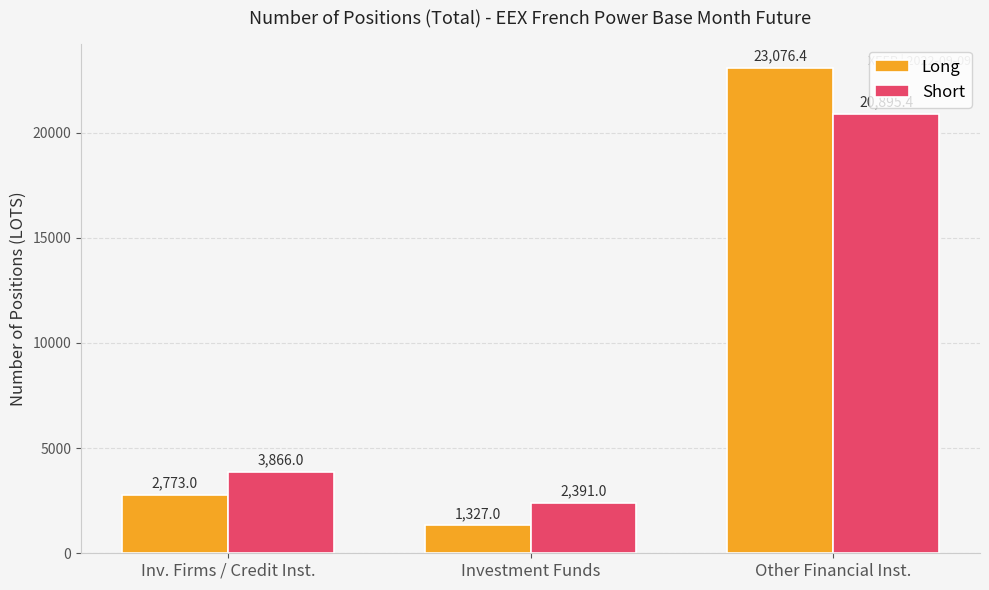

The value of Long at Investment Funds is 2372.9. True or false?

False